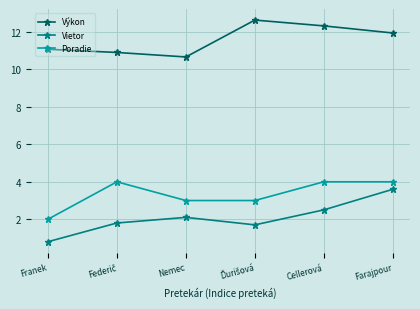

What is the highest value of the Výkon series?

12.6